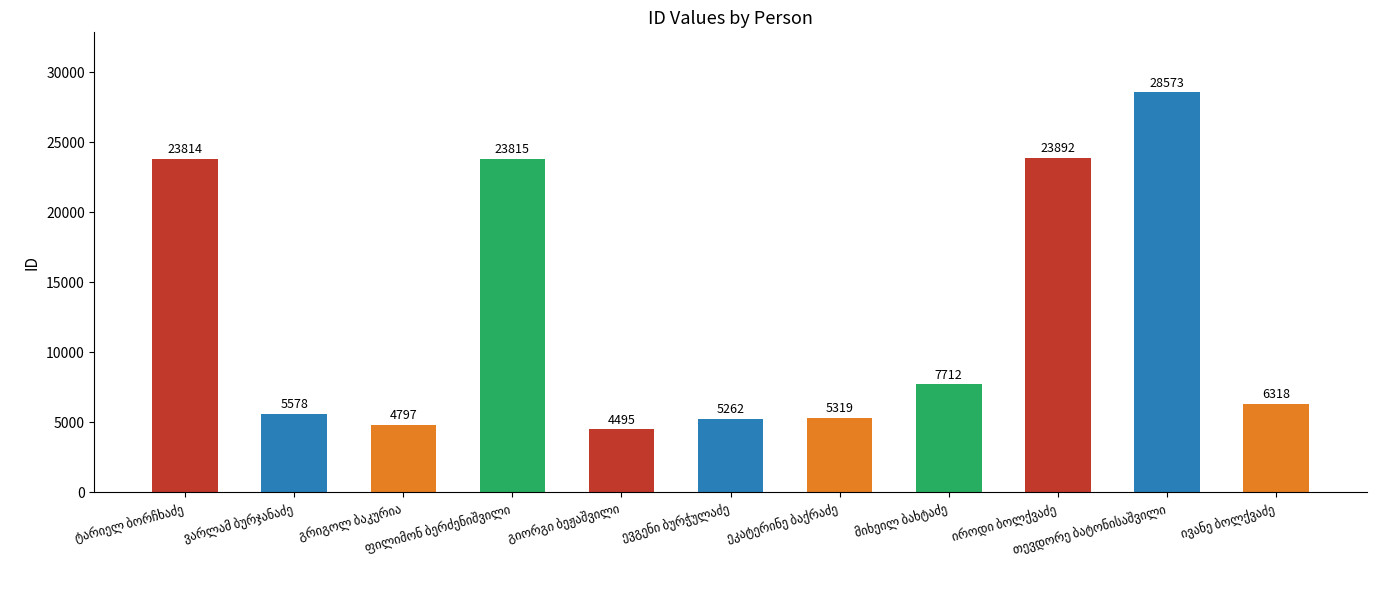

What is the value of the 10th bar from the left?

28573